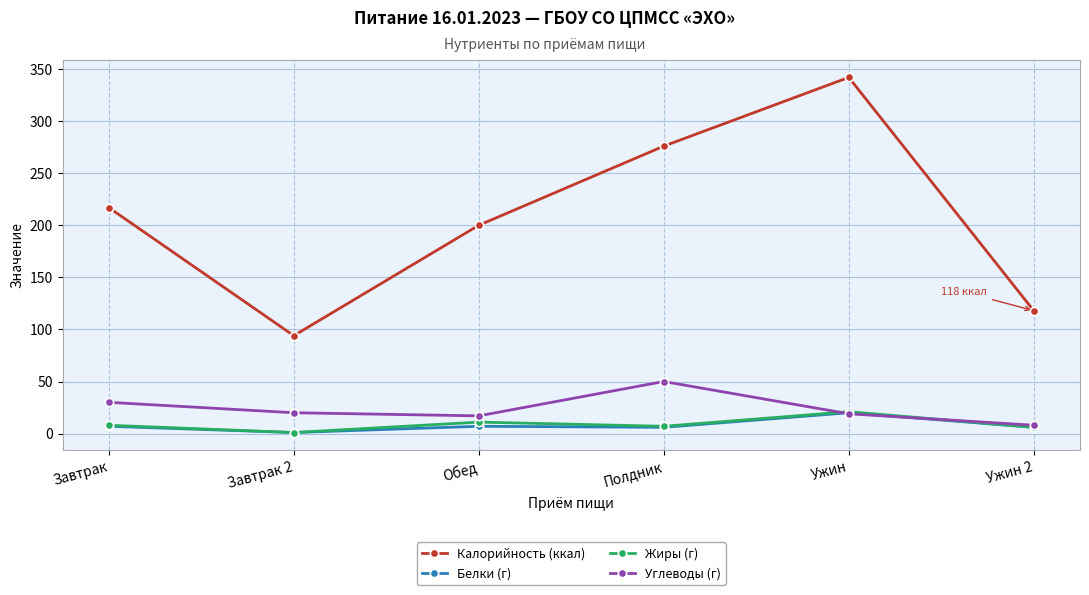

Is this an area chart (filled region under the line)?

No